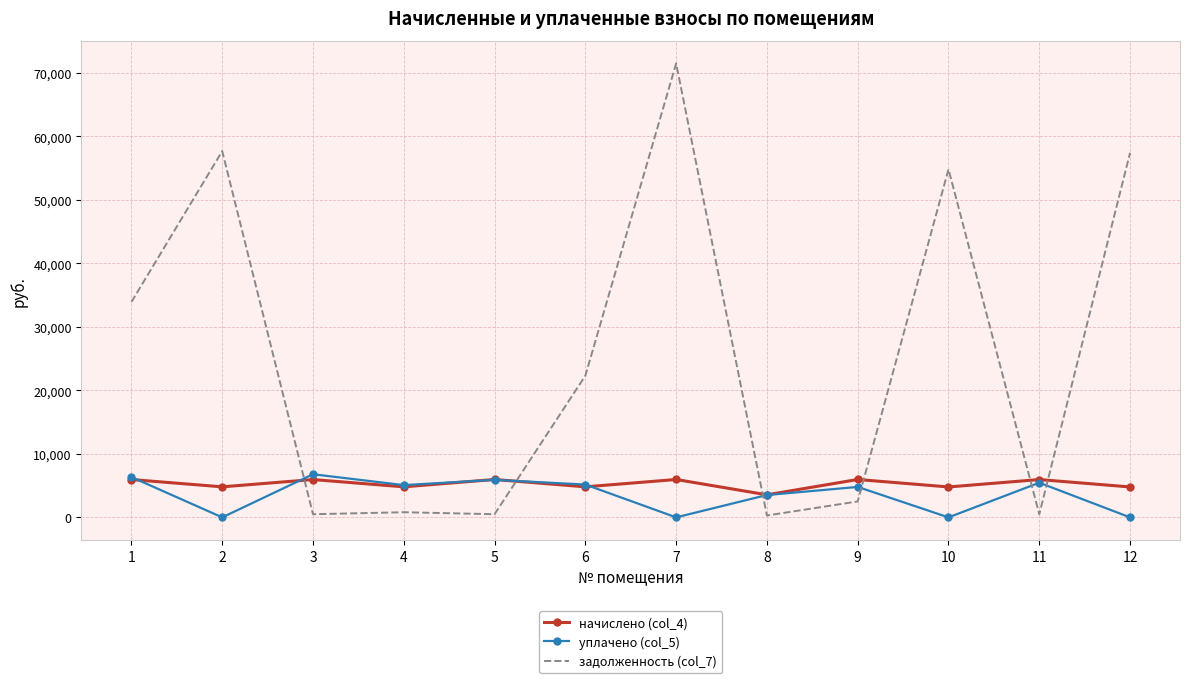

Which series has the largest range (max minus min)?

задолженность (col_7)